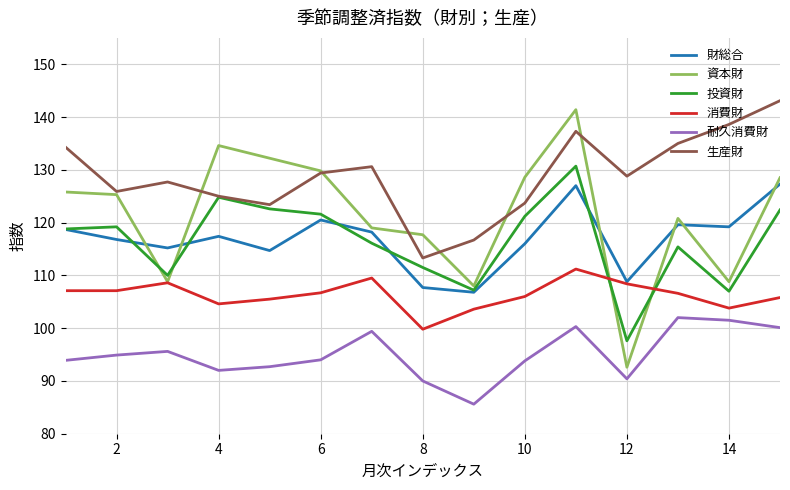

Which series has the largest total across all categories?

生産財